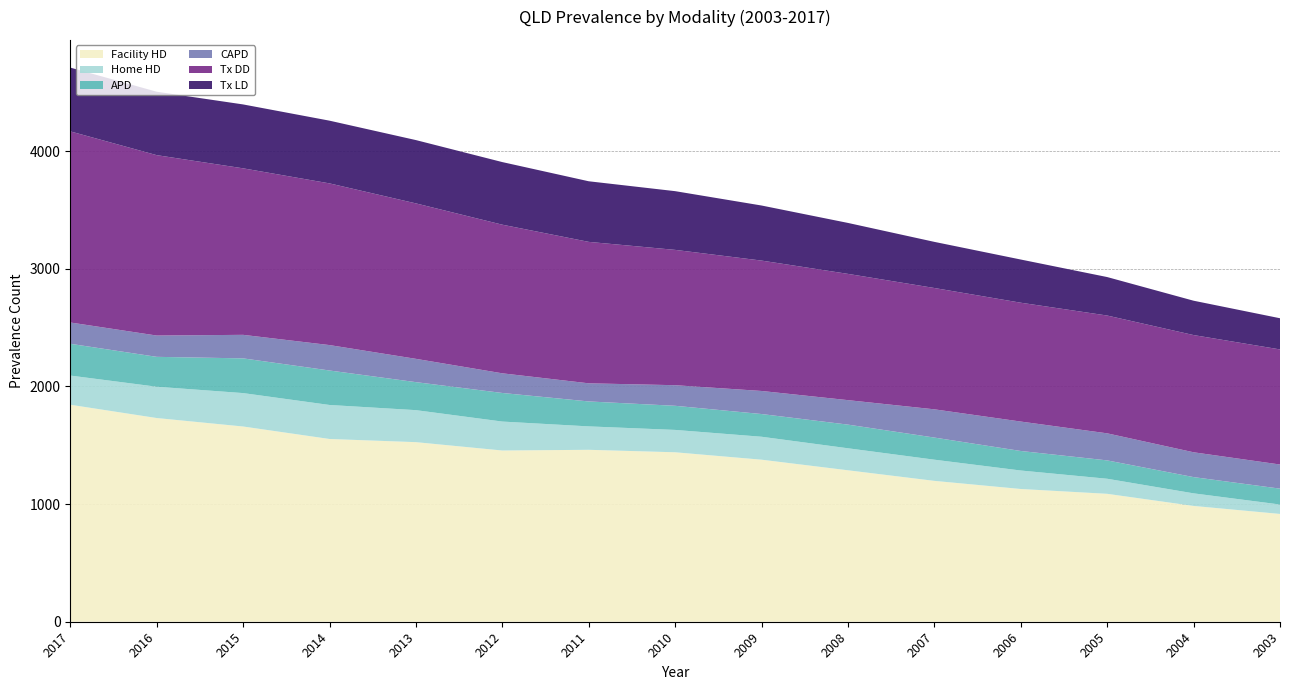

Reading left to right, what are all the values shown in this chart?

Facility HD: 2017=1844	2016=1731	2015=1659	2014=1553	2013=1526	2012=1455	2011=1461	2010=1440	2009=1377	2008=1287	2007=1197	2006=1128	2005=1087	2004=984	2003=916
Home HD: 2017=248	2016=266	2015=284	2014=289	2013=272	2012=246	2011=199	2010=190	2009=195	2008=187	2007=180	2006=157	2005=128	2004=107	2003=80
APD: 2017=270	2016=254	2015=295	2014=293	2013=238	2012=243	2011=212	2010=205	2009=193	2008=201	2007=188	2006=166	2005=156	2004=138	2003=135
CAPD: 2017=181	2016=181	2015=200	2014=216	2013=198	2012=167	2011=154	2010=175	2009=196	2008=208	2007=240	2006=250	2005=230	2004=211	2003=205
Tx DD: 2017=1624	2016=1533	2015=1415	2014=1374	2013=1321	2012=1263	2011=1202	2010=1150	2009=1108	2008=1073	2007=1031	2006=1010	2005=1001	2004=996	2003=978
Tx LD: 2017=542	2016=539	2015=543	2014=533	2013=538	2012=532	2011=515	2010=499	2009=468	2008=433	2007=392	2006=367	2005=327	2004=292	2003=265